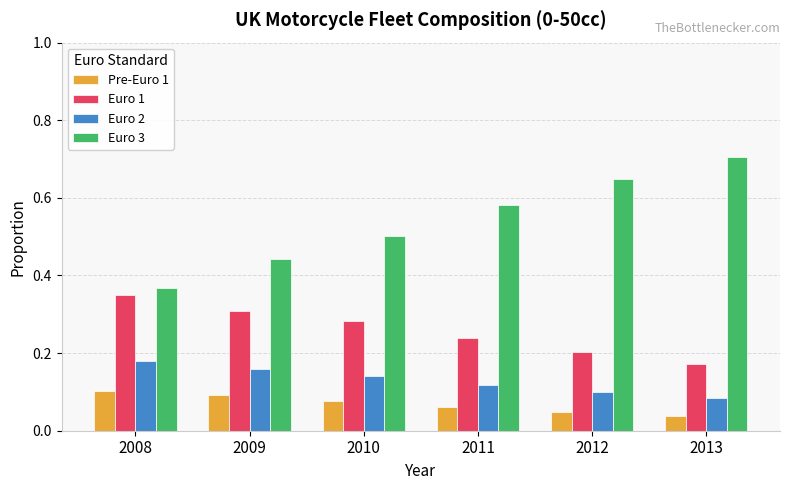

The Euro 2 series shows 0.1 at 2011. True or false?

True